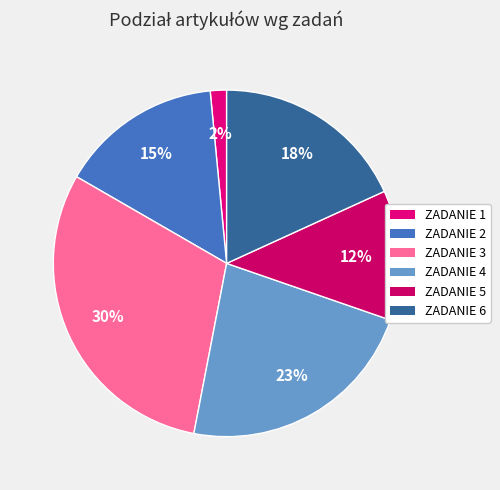

How many slices are in this pie chart?

6